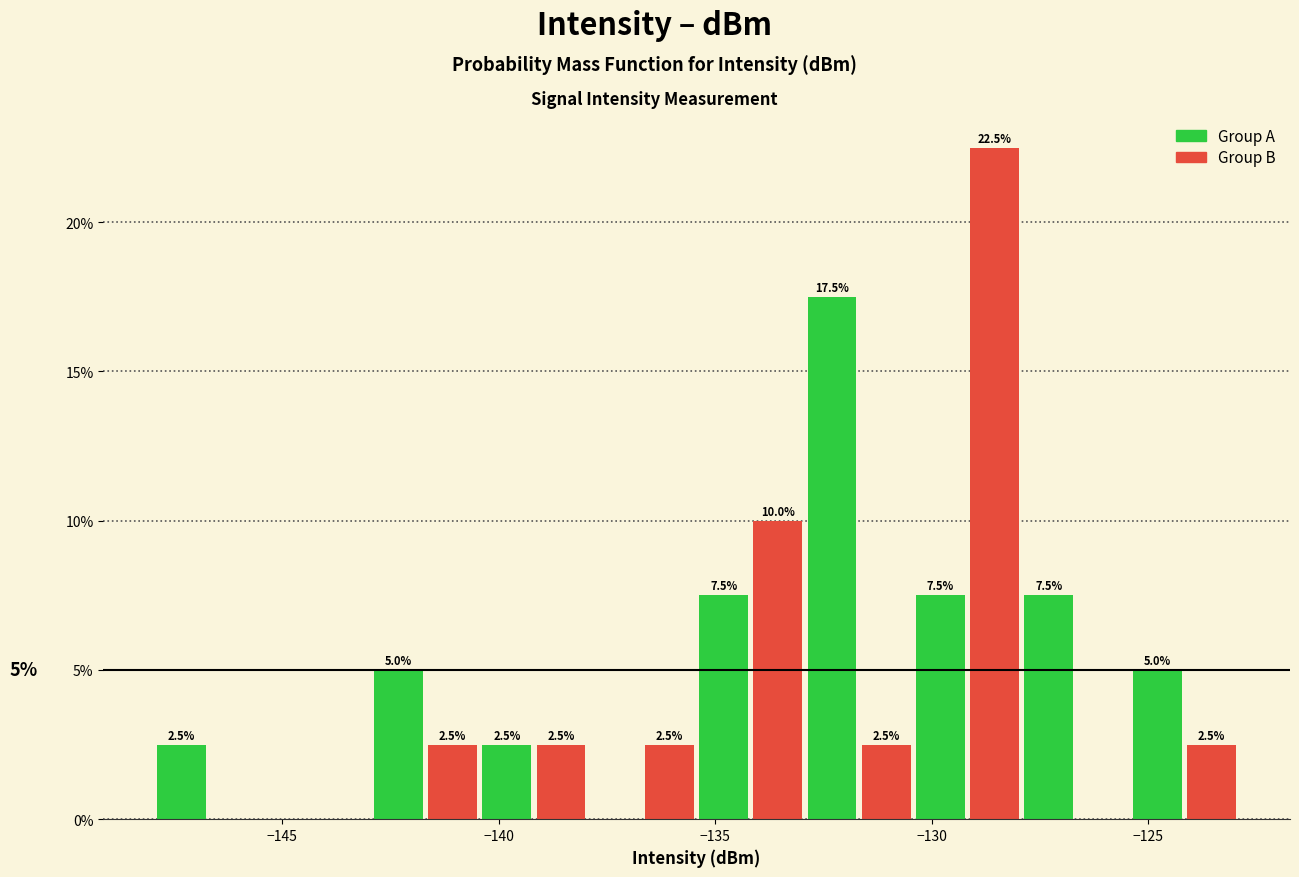

Around what value on the x-axis is the tallest bar? Give the approximate position of its centre, as read against the axis.

-128.5